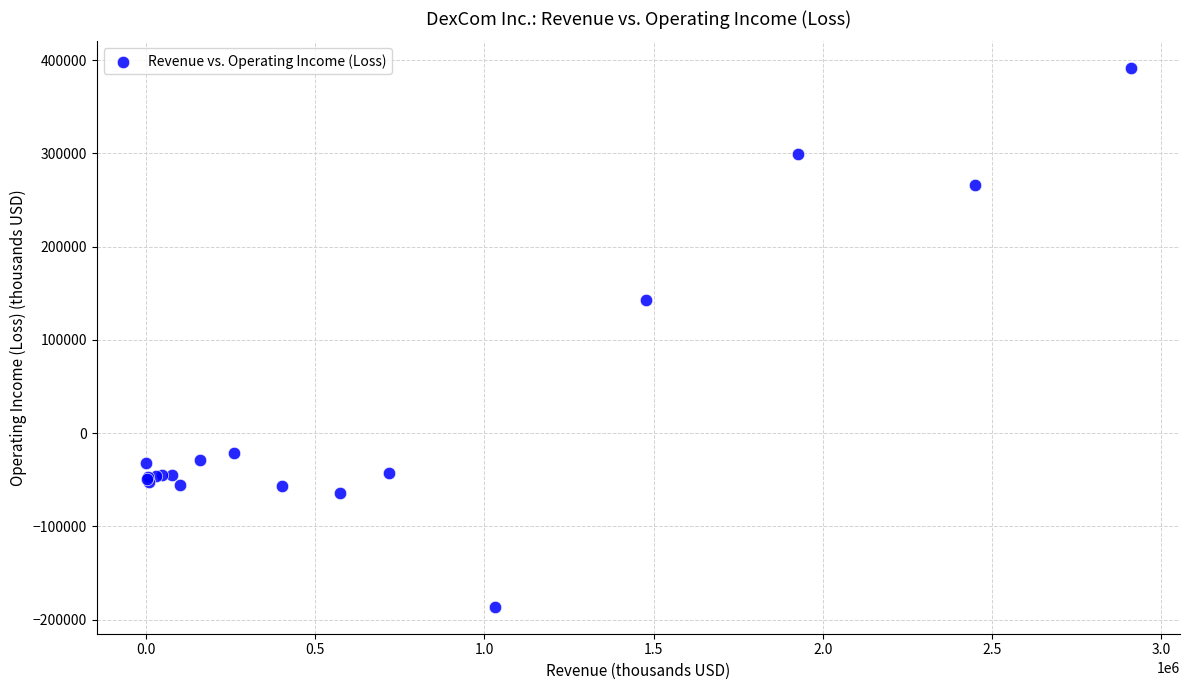

What Y value in the scatter plot is closest to 102450?

142300